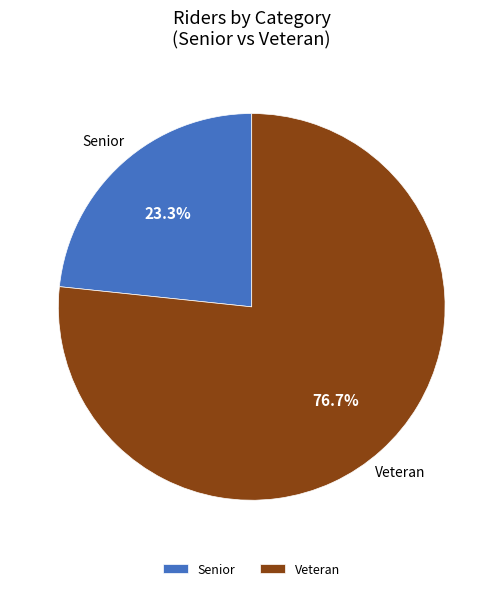

What percentage do Senior and Veteran together represent?

100.0%